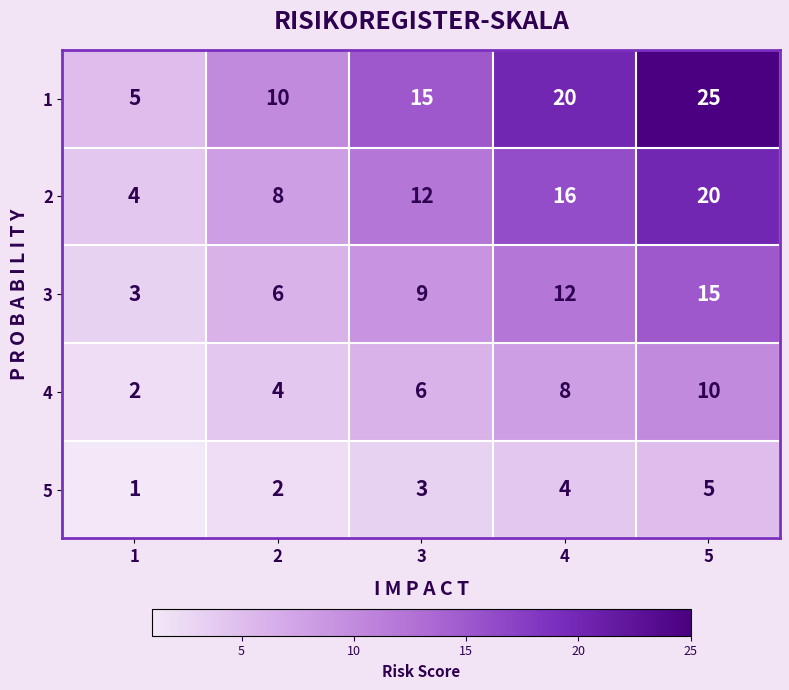

The value of 2 at 4 is 9. True or false?

False